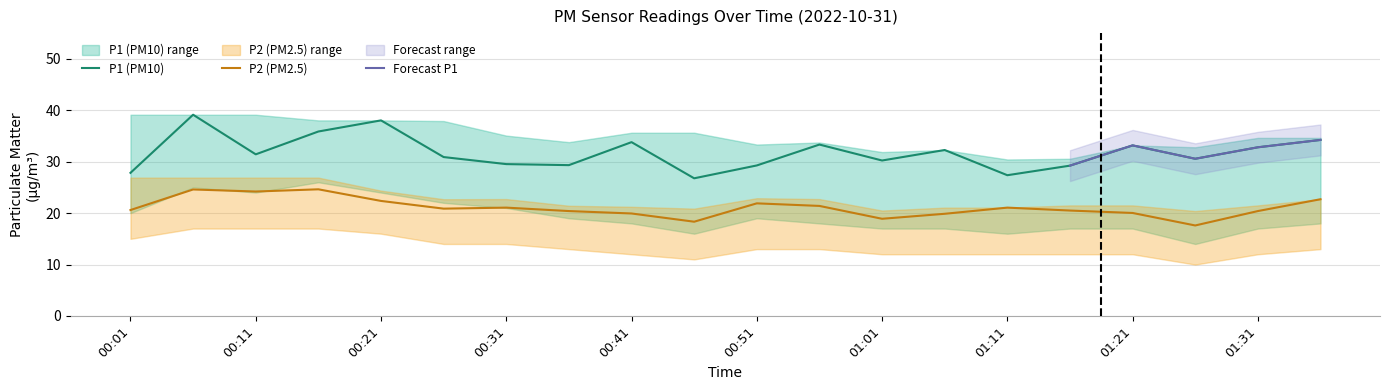

The P2 series shows 32.3 at 01:01. True or false?

False